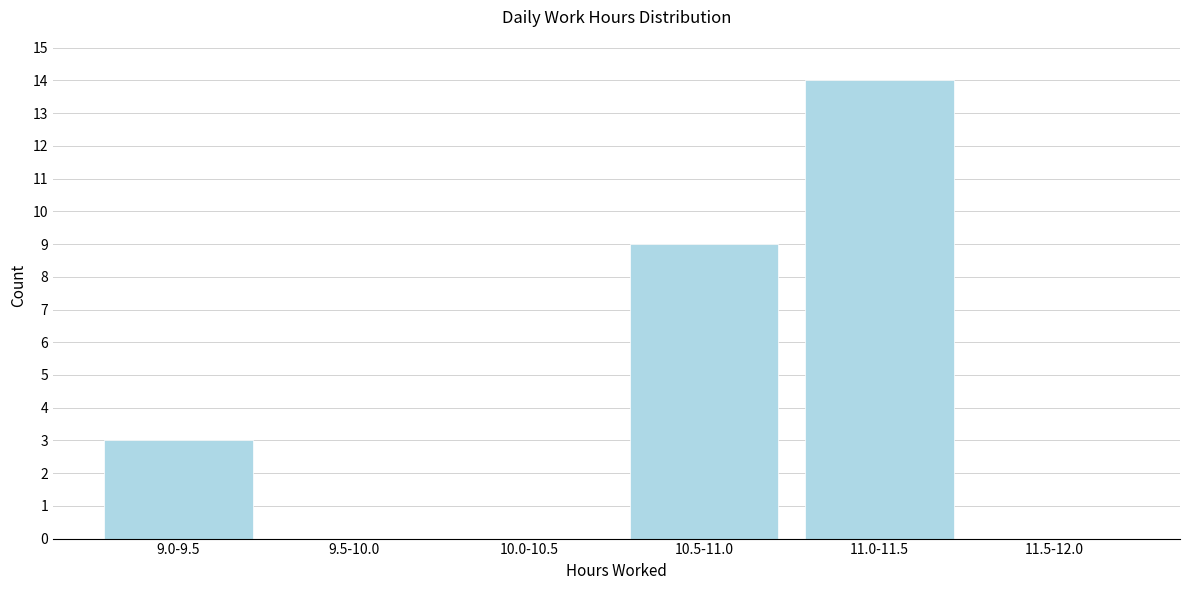

Reading left to right, list all the values displayed in this chart.

9.0-9.5=3	9.5-10.0=0	10.0-10.5=0	10.5-11.0=9	11.0-11.5=14	11.5-12.0=0